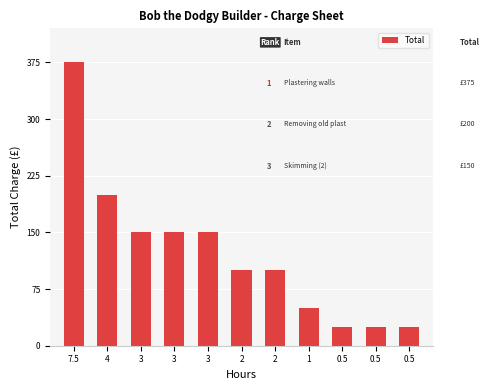

Rank the categories by value from highest to lowest.

7.5, 4, 3, 3, 3, 2, 2, 1, 0.5, 0.5, 0.5